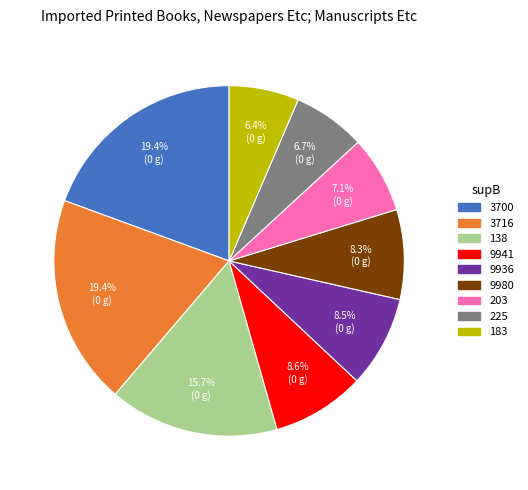

True or false: 9980 accounts for 8% of the total.

True